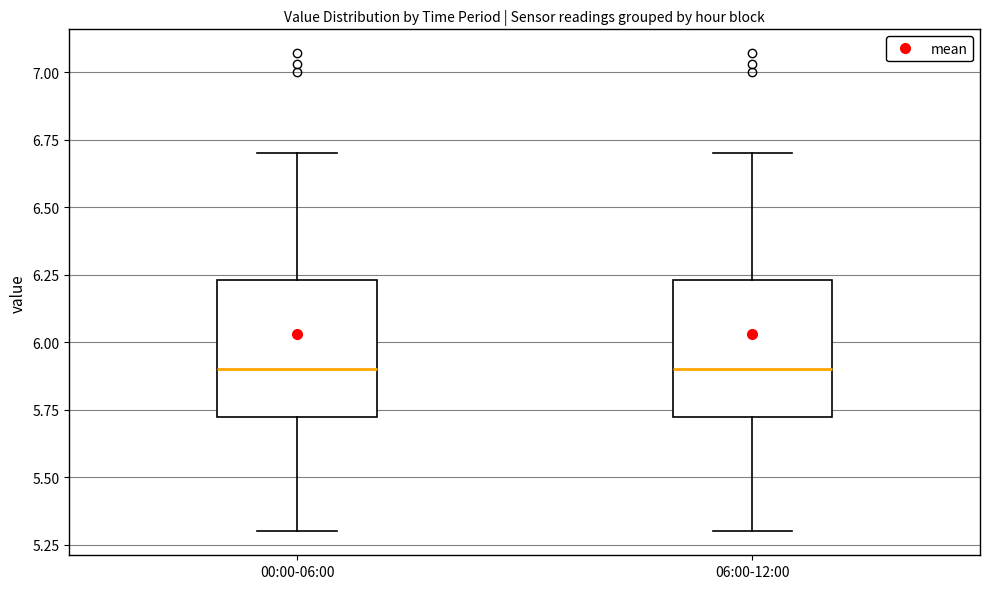

Reading left to right, read every box against the y-axis: the position of its median line, the range the box covers, and the ends of its whiskers. The values are not printed on the chart, so give them approximately, as read against the axis.

00:00-06:00: median 5.90, box 5.70 to 6.25, whiskers 5.30 to 6.70
06:00-12:00: median 5.90, box 5.70 to 6.25, whiskers 5.30 to 6.70